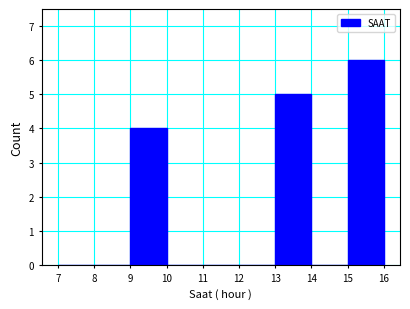

Reading left to right, list every bar in this chart as the range it spans on the x-axis followed by its height. The values are not printed on the chart, so give them approximately, as read against the axis.

7 to 8: 0
8 to 9: 0
9 to 10: 4
10 to 11: 0
11 to 12: 0
12 to 13: 0
13 to 14: 5
14 to 15: 0
15 to 16: 6